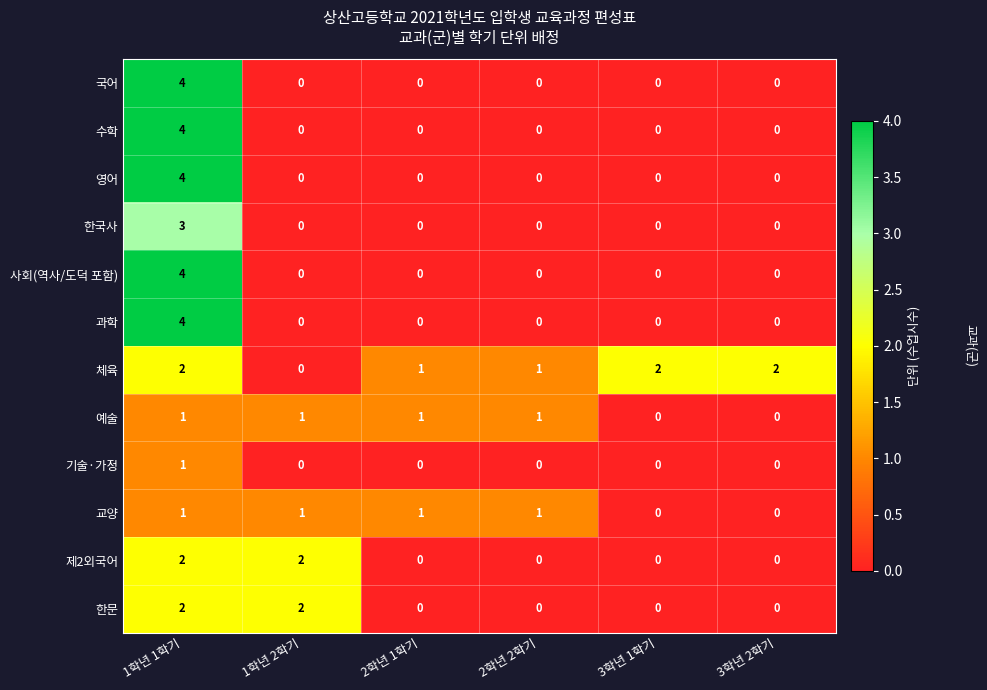

What is the difference between the maximum and second lowest values in the 과학 series?

4